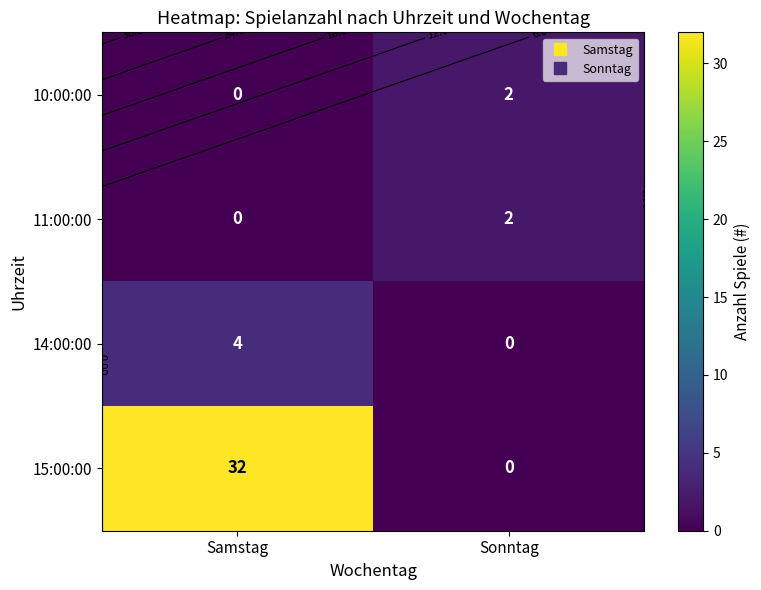

What is the sum of the 10:00:00 values at Samstag and Sonntag?

2